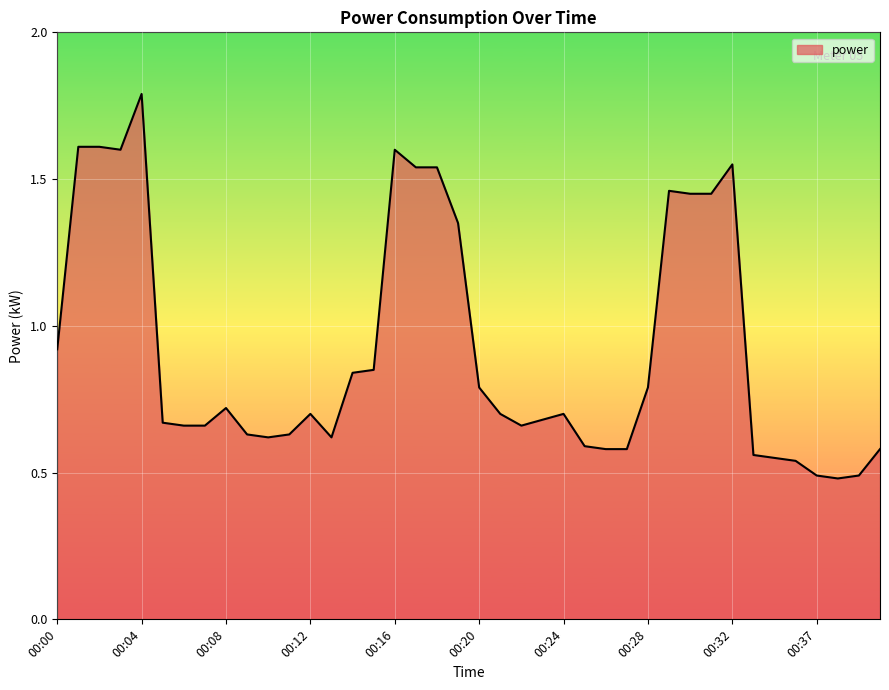

Does the chart display data point markers on the line(s)?

No